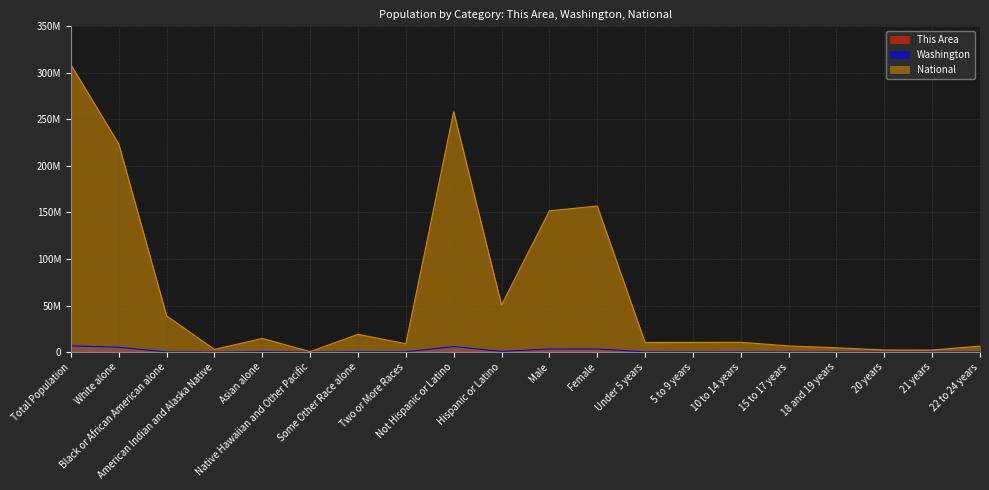

What is the value of the This Area point at the 7th from the left?

11